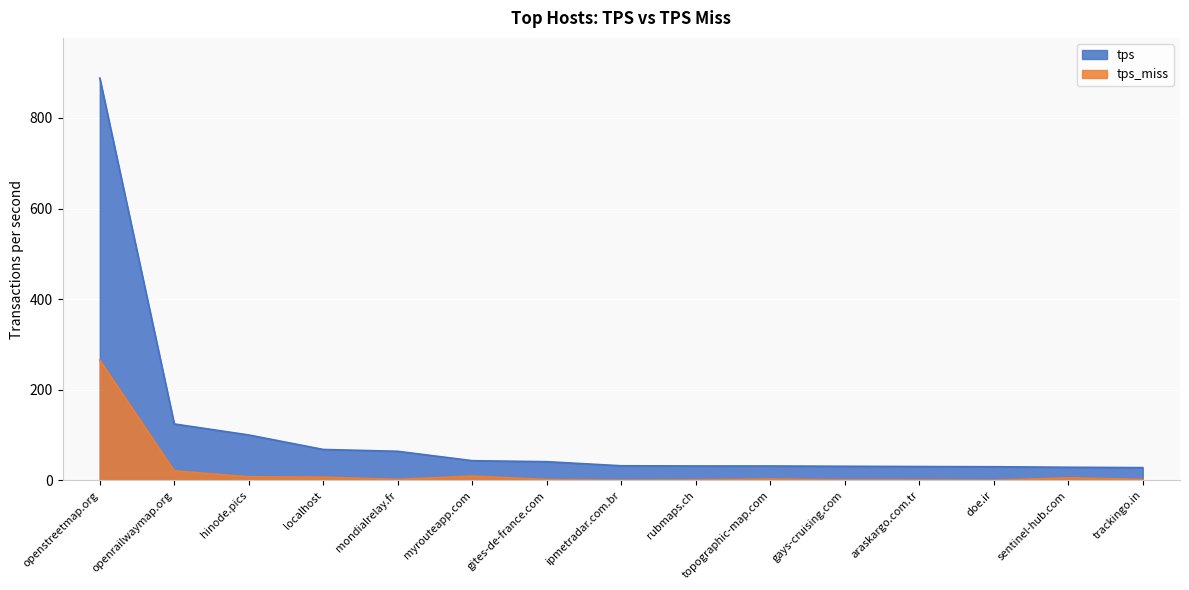

True or false: tps and tps_miss cross at least once.

False